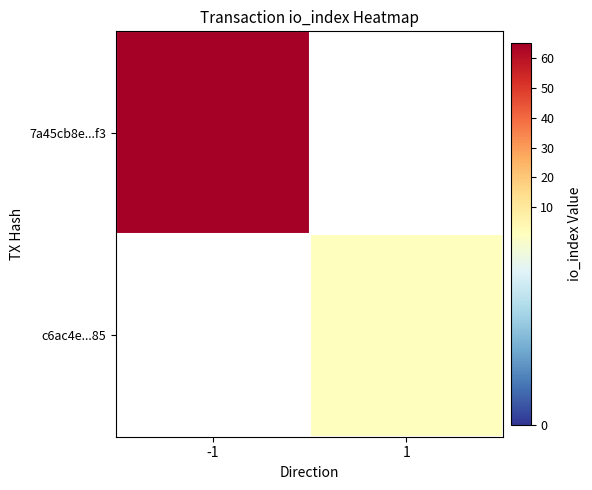

What is the greatest value displayed?

65